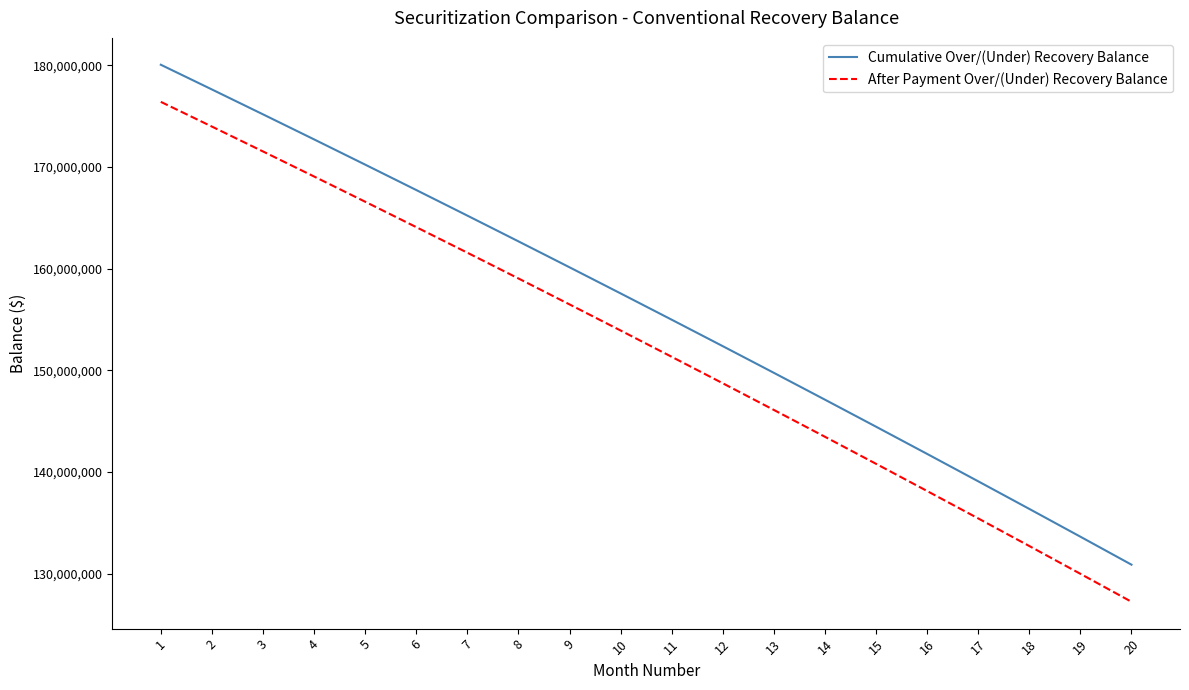

What is the highest value of the After Payment Over/(Under) Recovery Balance series?

176406771.0